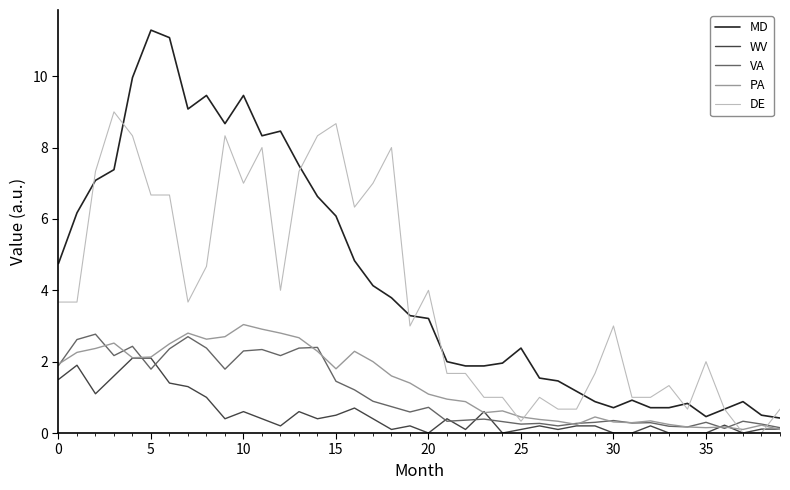

True or false: MD and WV intersect in this chart.

False